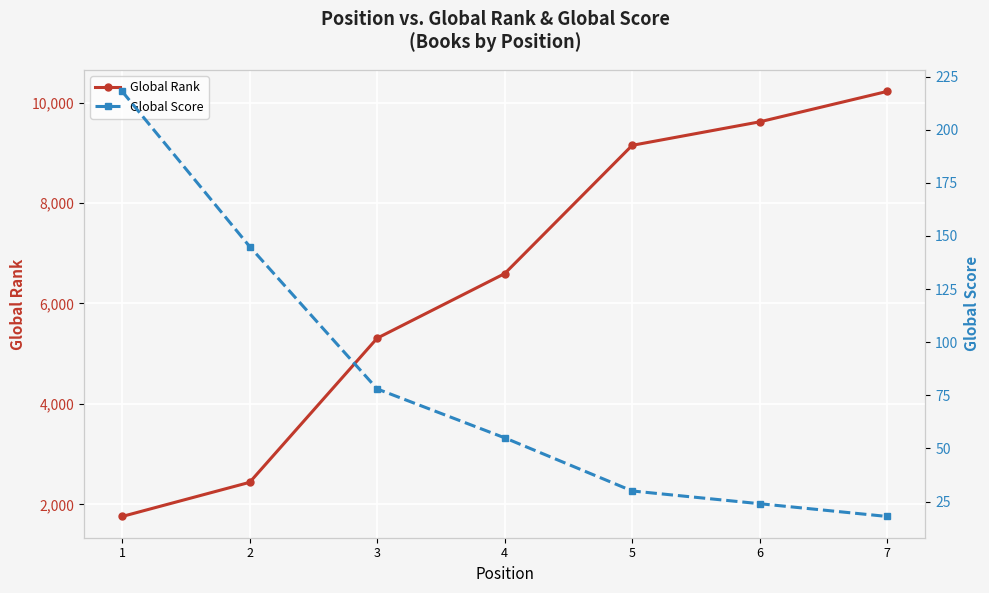

Which category has the highest value in the Global Score series?

1